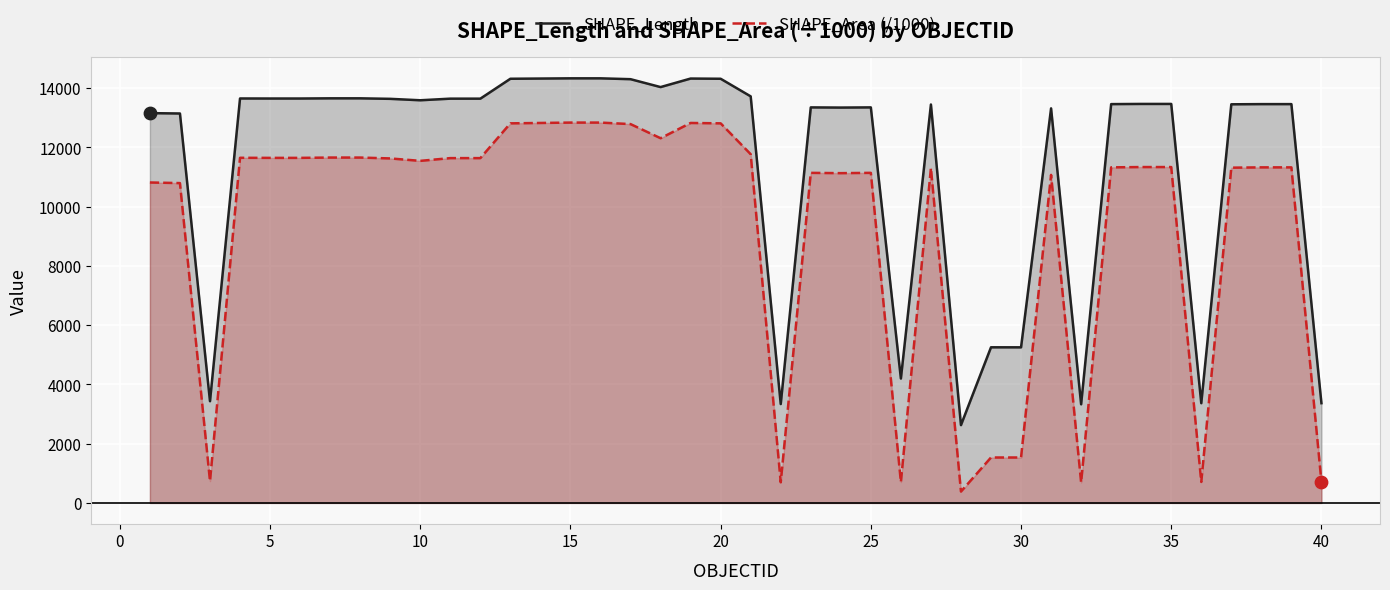

What is the total value across all series at 25?

24494.5